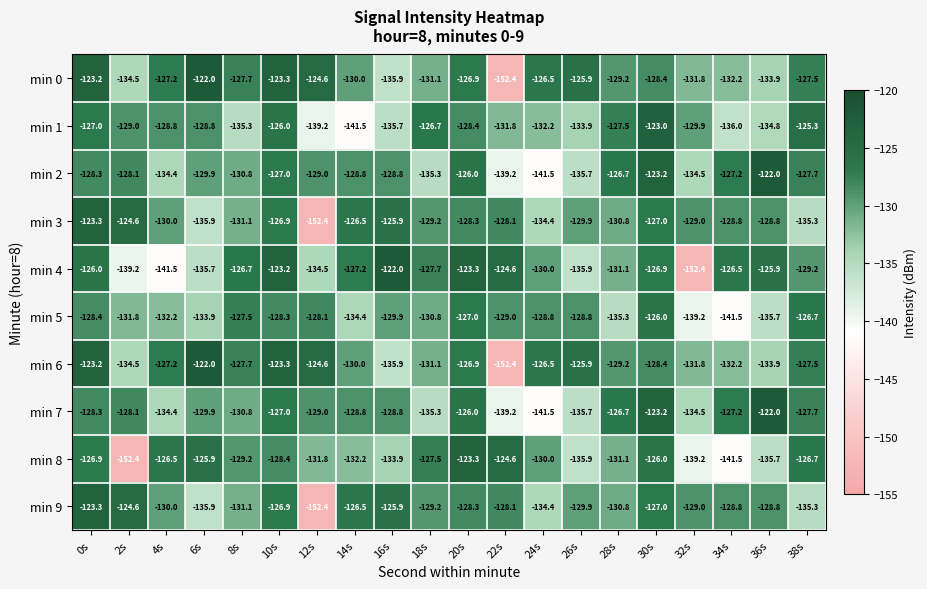

What is the difference between the min 2 values at 16s and 18s?

6.5